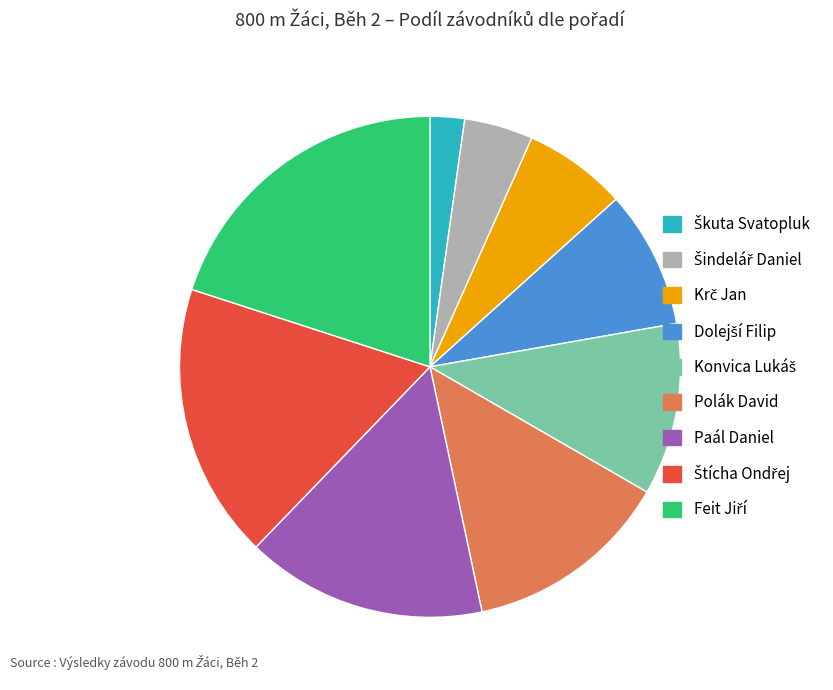

The Polák David slice represents 22% of the pie. True or false?

False